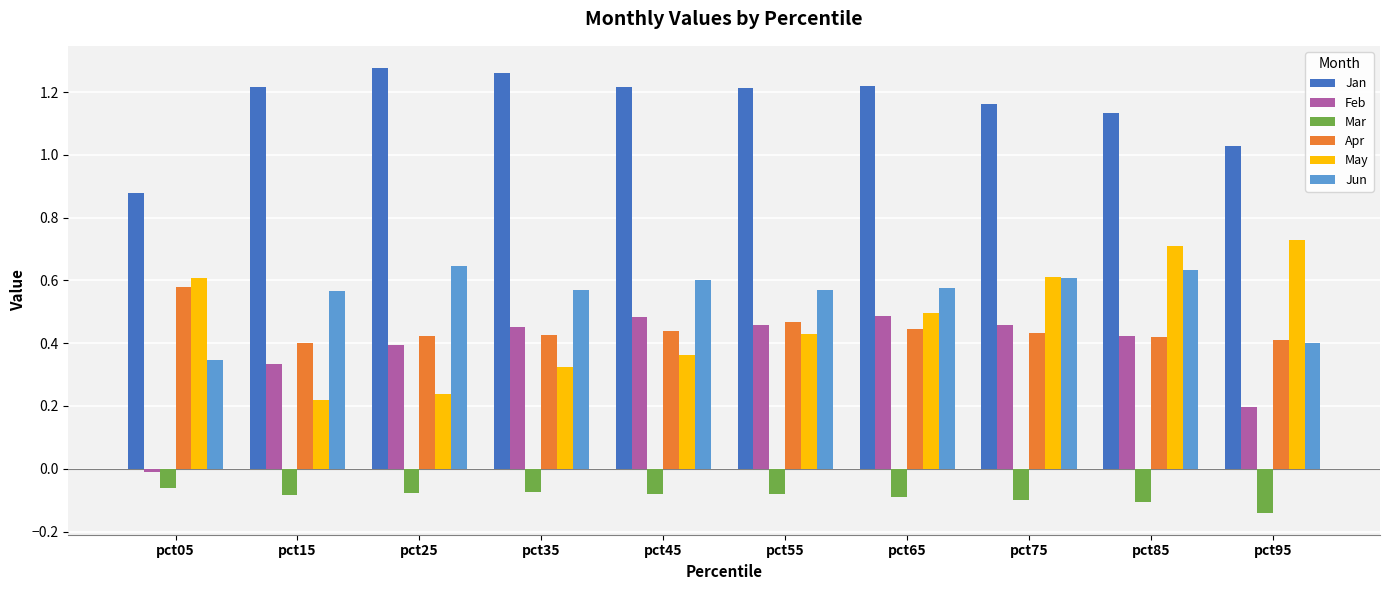

Where is Jun nearest to the value 0?

pct05